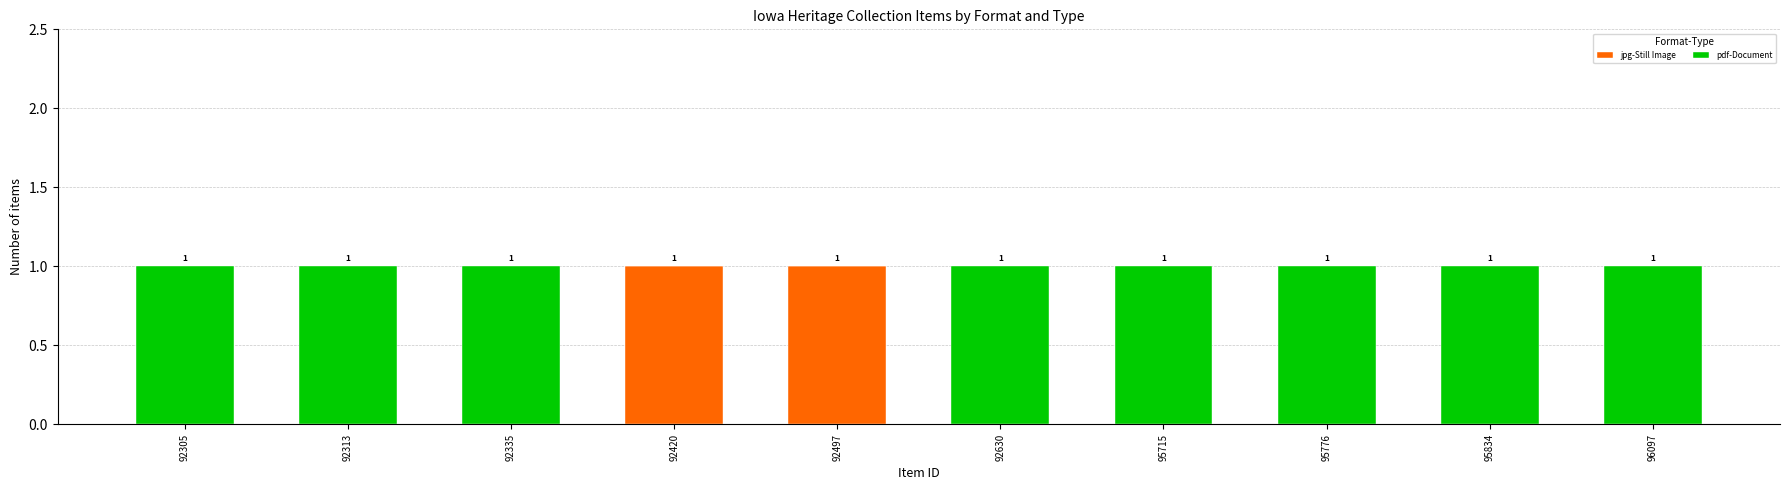

The jpg-Still Image series shows -1 at 95776. True or false?

False